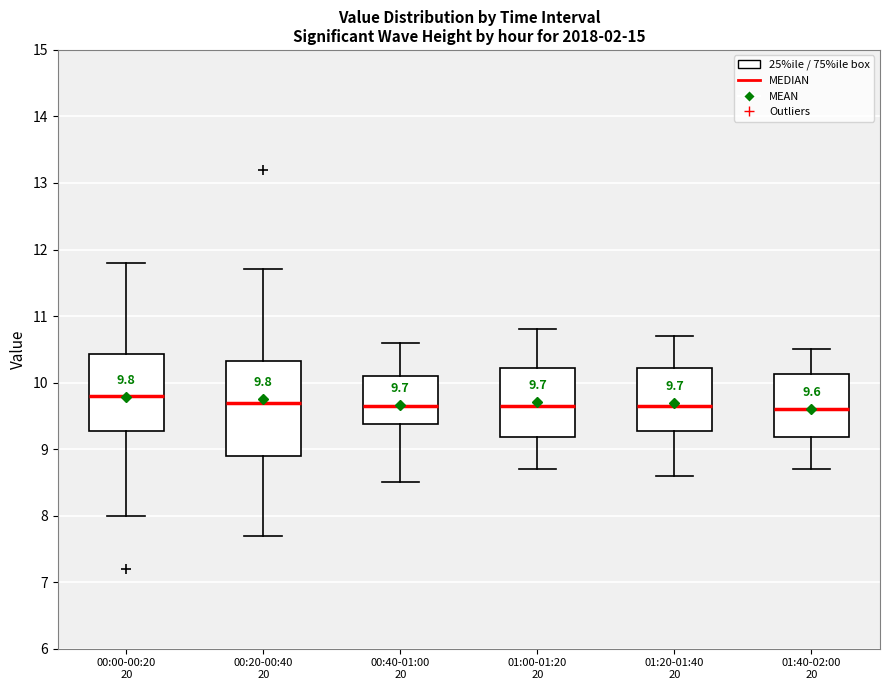

Comparing the boxes themselves (not the whiskers), which one is the tallest?

00:20-00:40 20